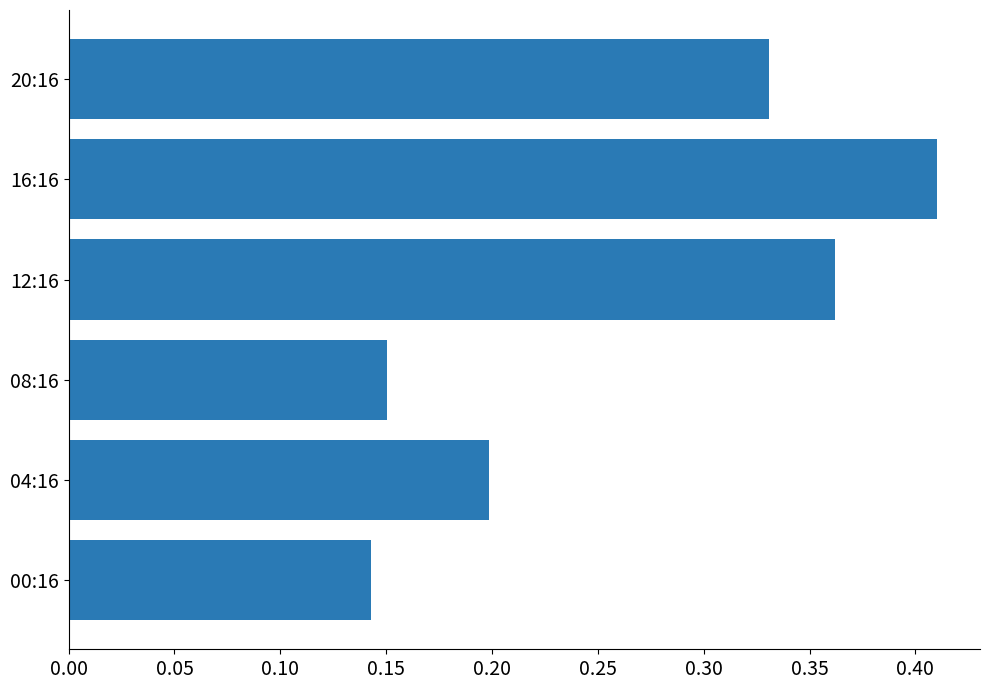

Which has a higher value, 04:16 or 20:16?

20:16